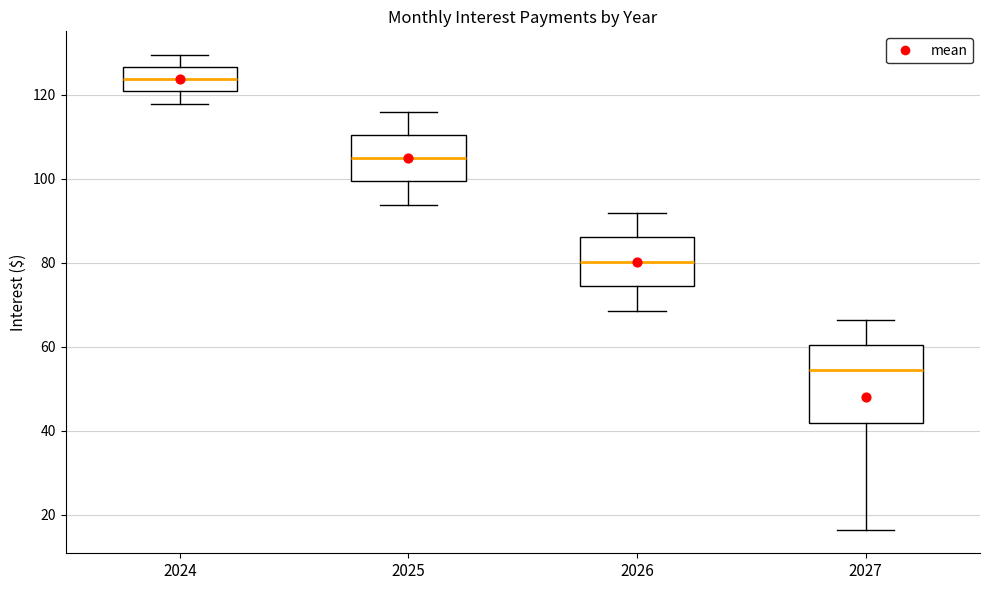

Which box's median line is the lowest?

2027